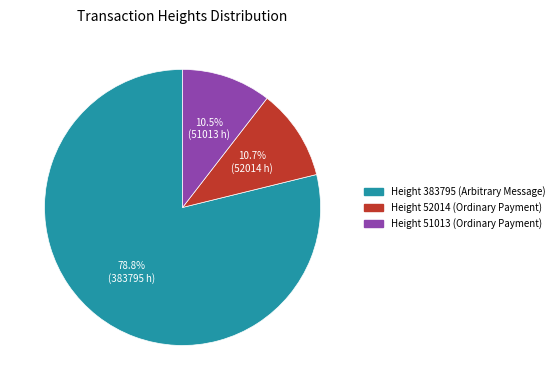

How many slices are in this pie chart?

3